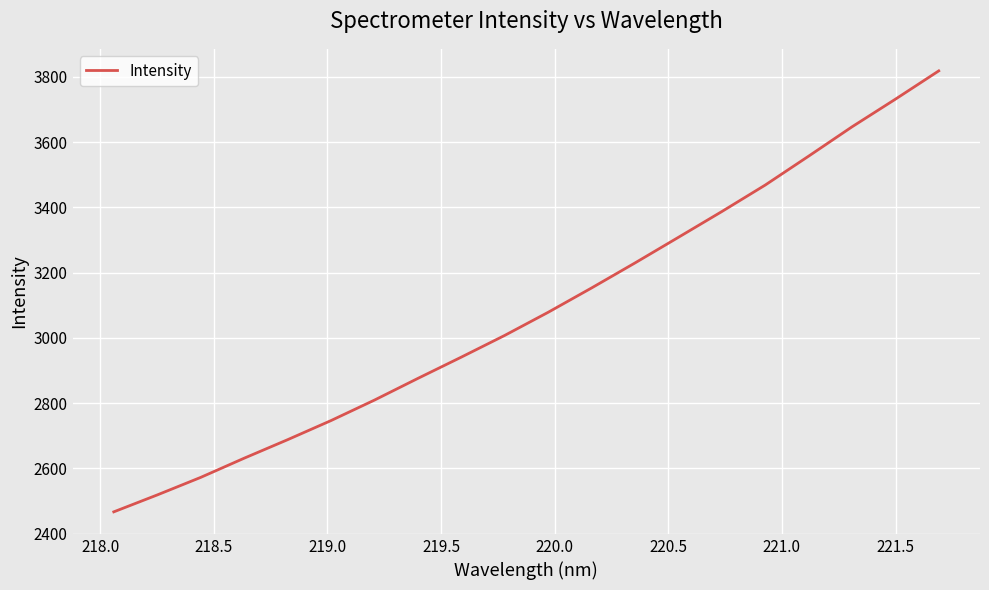

Is this an area chart (filled region under the line)?

No